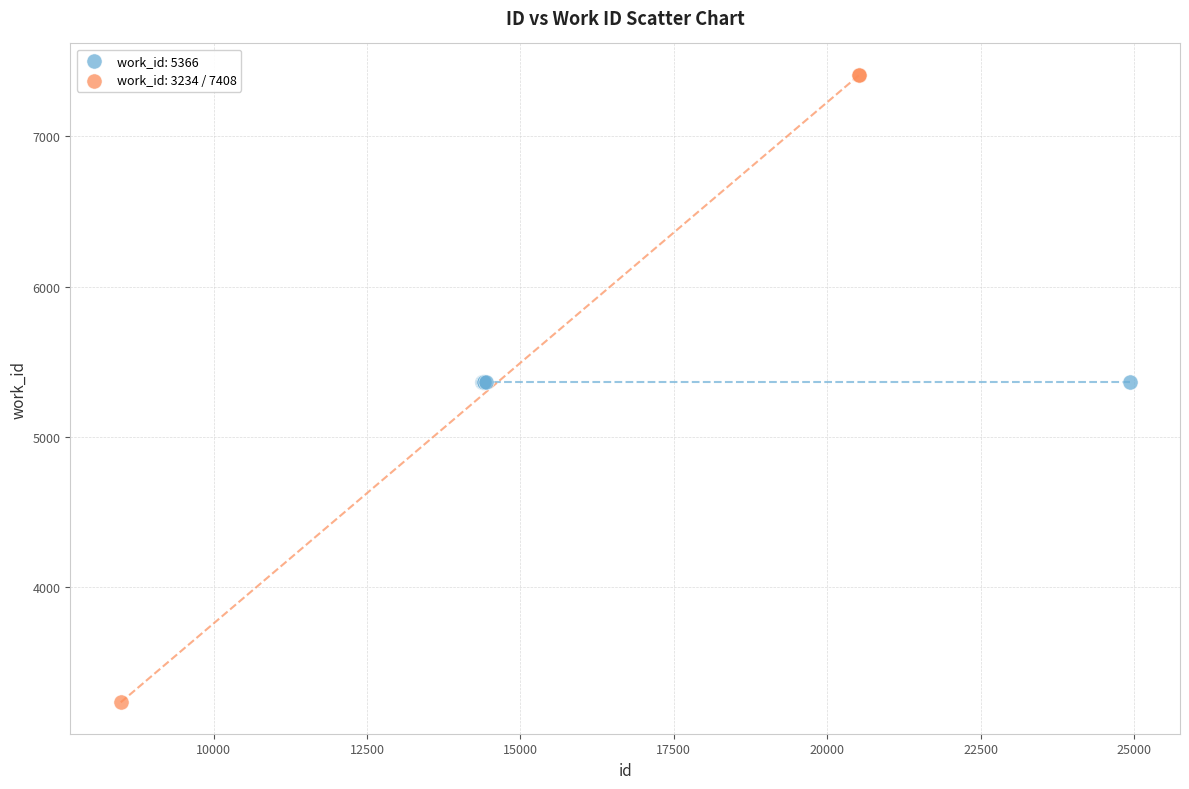

Which series contains the highest Y value?

work_id: 3234 / 7408